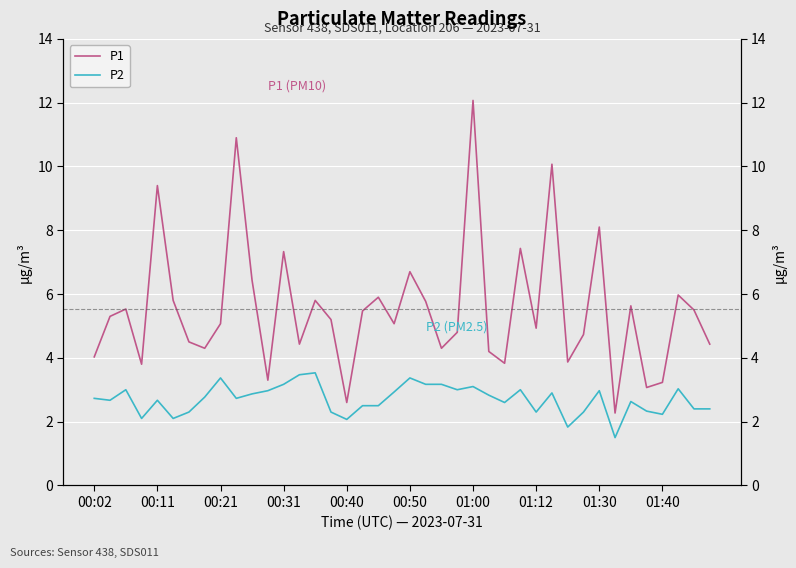

Rank the series by their maximum value, from highest to lowest.

P1, P2